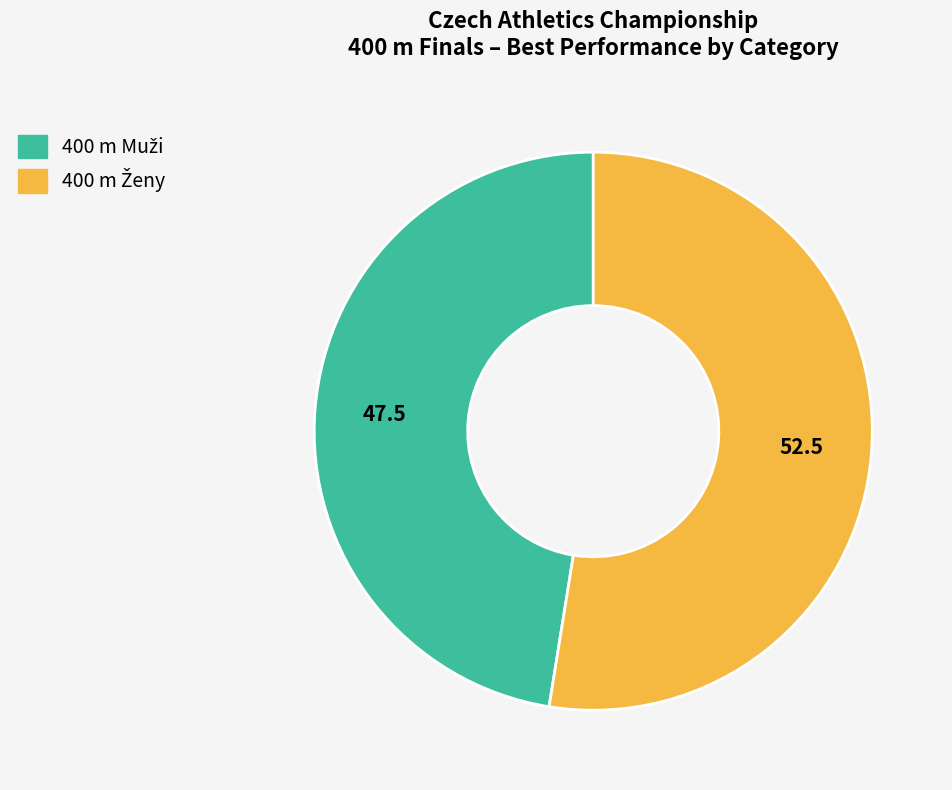

Is there any slice that represents more than half of the pie?

Yes